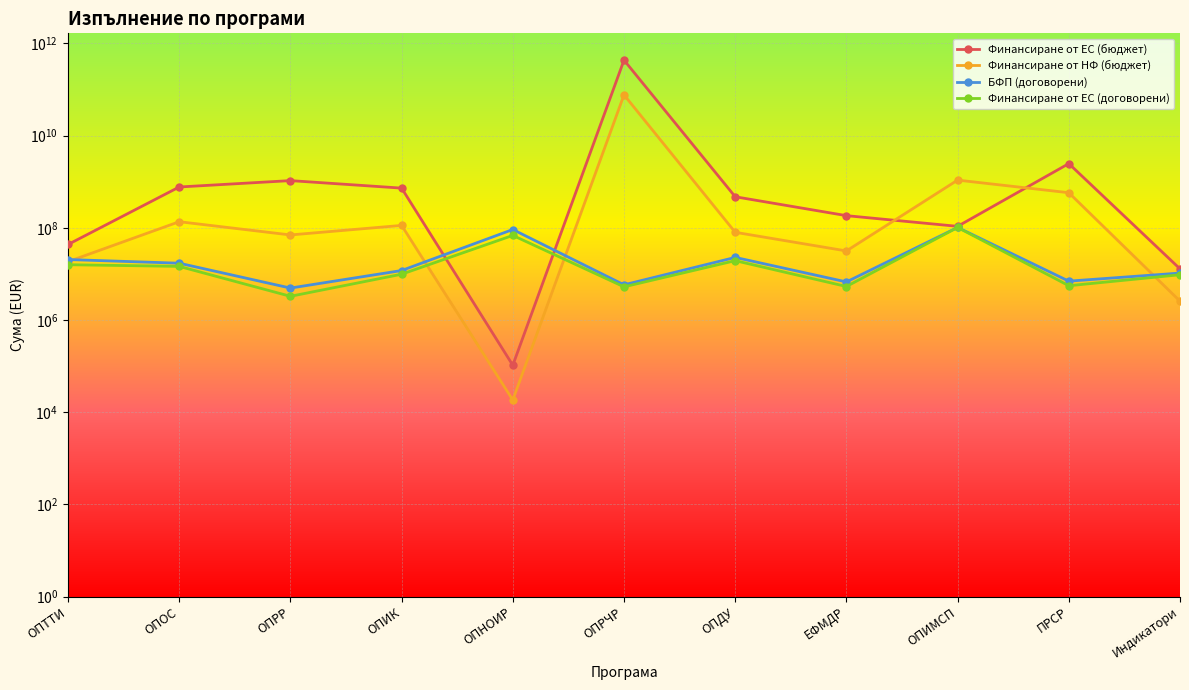

What position from the left is ОПИК?

4